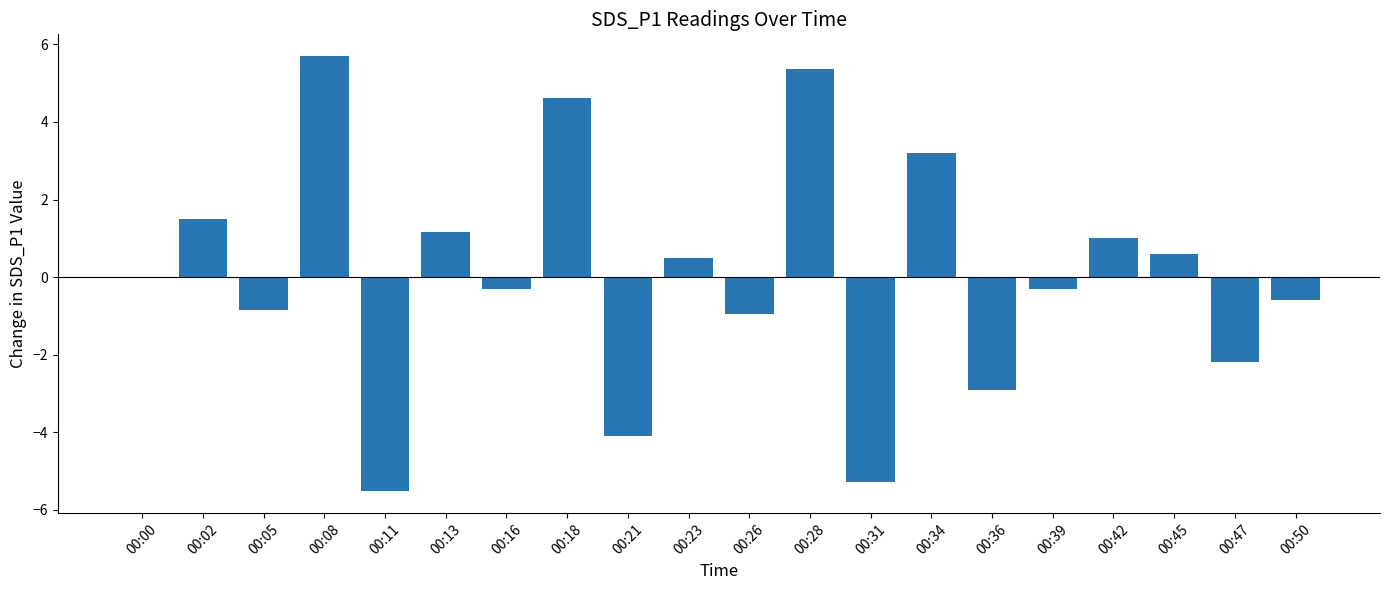

Between 00:18 and 00:47, which is larger?

00:18